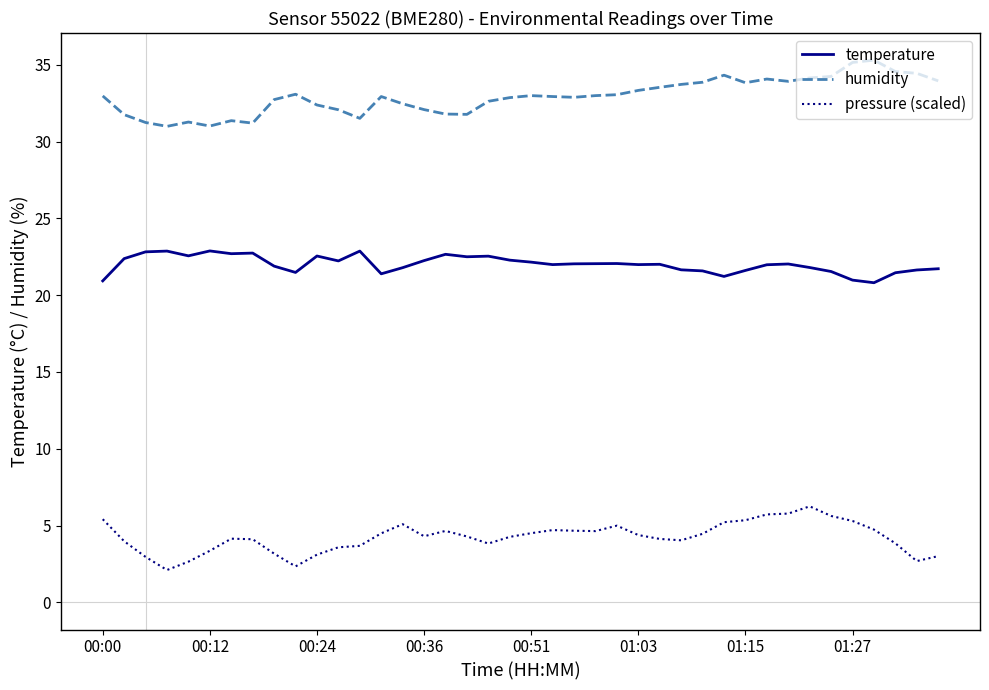

What is the minimum value shown in the chart?

2.1